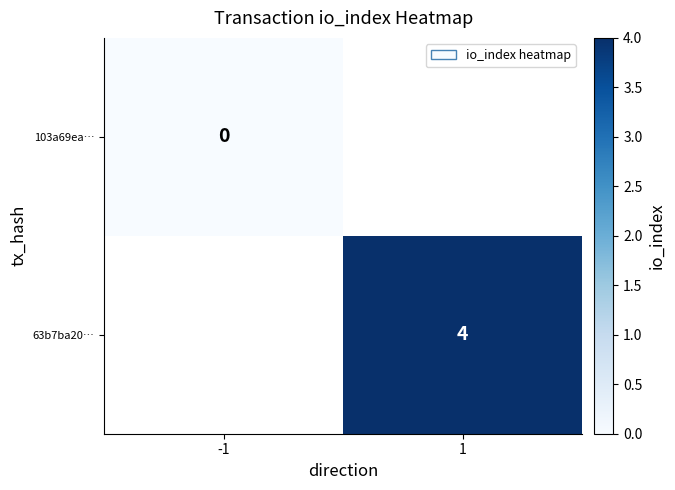

How many data points does each series have?

2